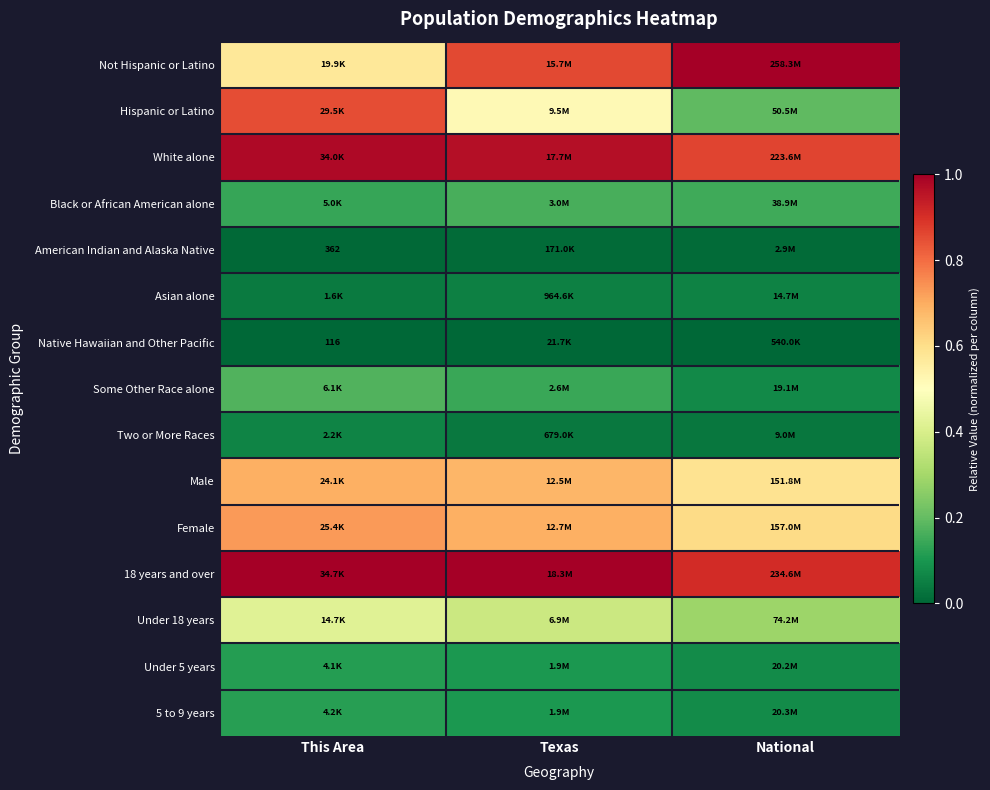

At National, list the series in order from smallest to largest.

Native Hawaiian and Other Pacific, American Indian and Alaska Native, Two or More Races, Asian alone, Some Other Race alone, Under 5 years, 5 to 9 years, Black or African American alone, Hispanic or Latino, Under 18 years, Male, Female, White alone, 18 years and over, Not Hispanic or Latino